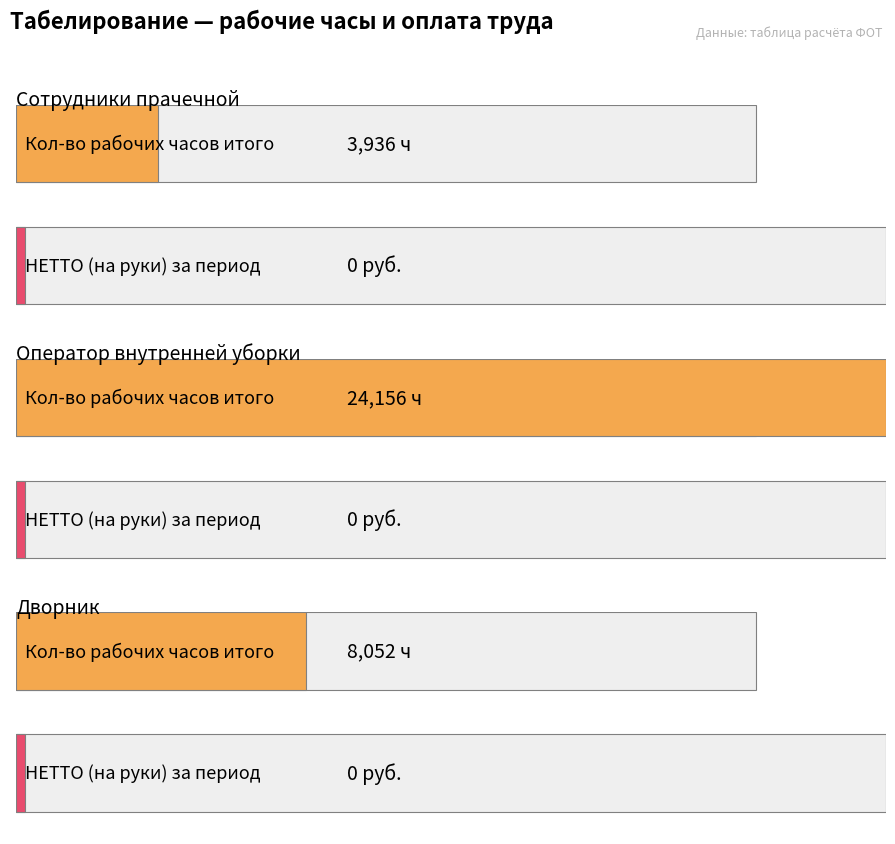

At which category does the chart reach its minimum across all series?

Сотрудники прачечной